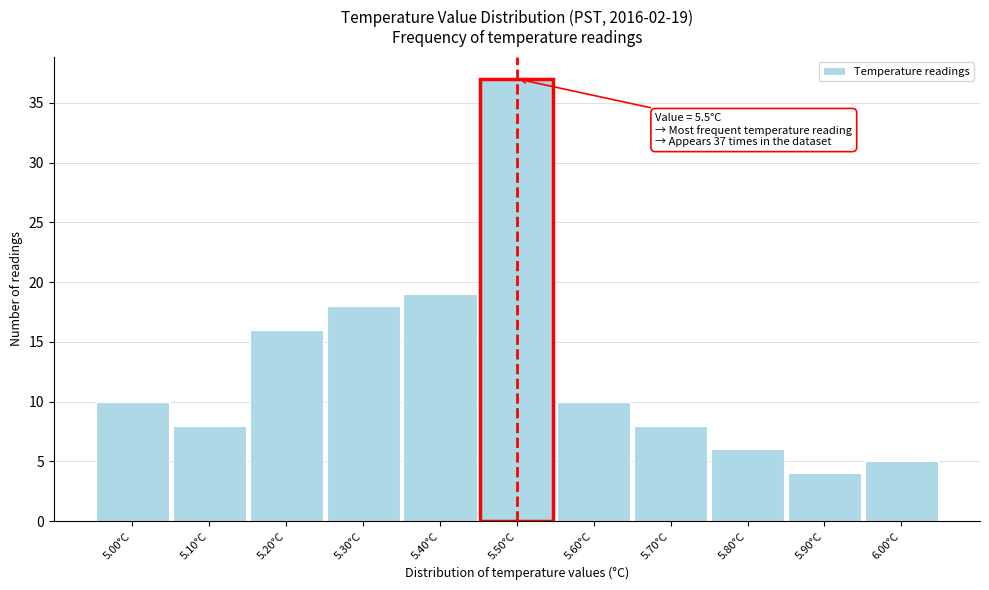

Over which range of the x-axis is the bar tallest?

5.45 to 5.55